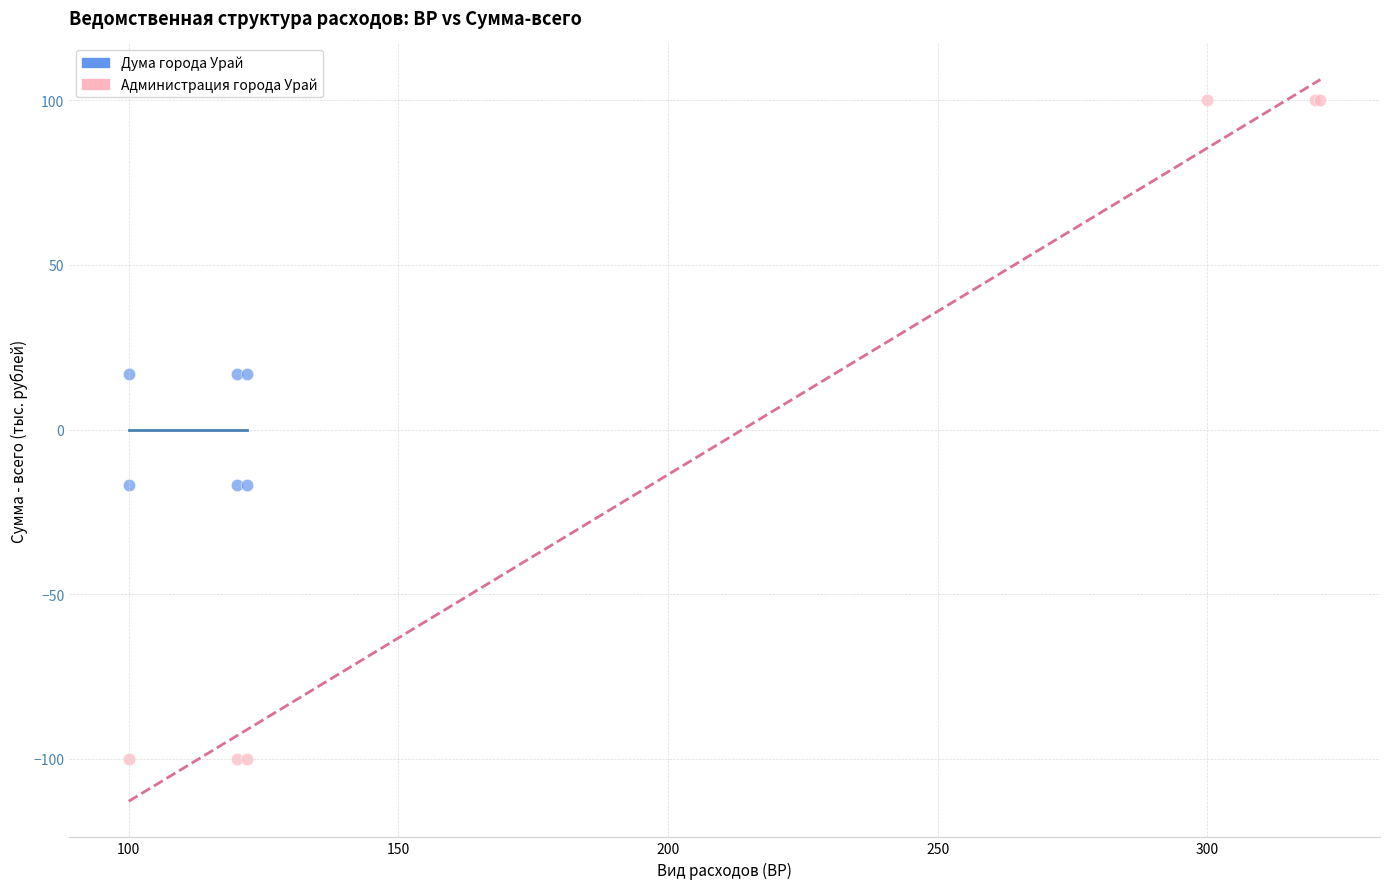

Which series contains the lowest Y value?

Администрация города Урай